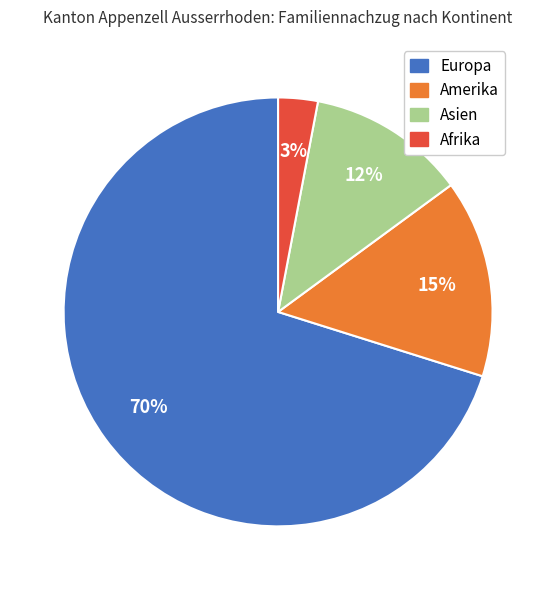

To the nearest percent, what percentage of the pie is Afrika?

3%